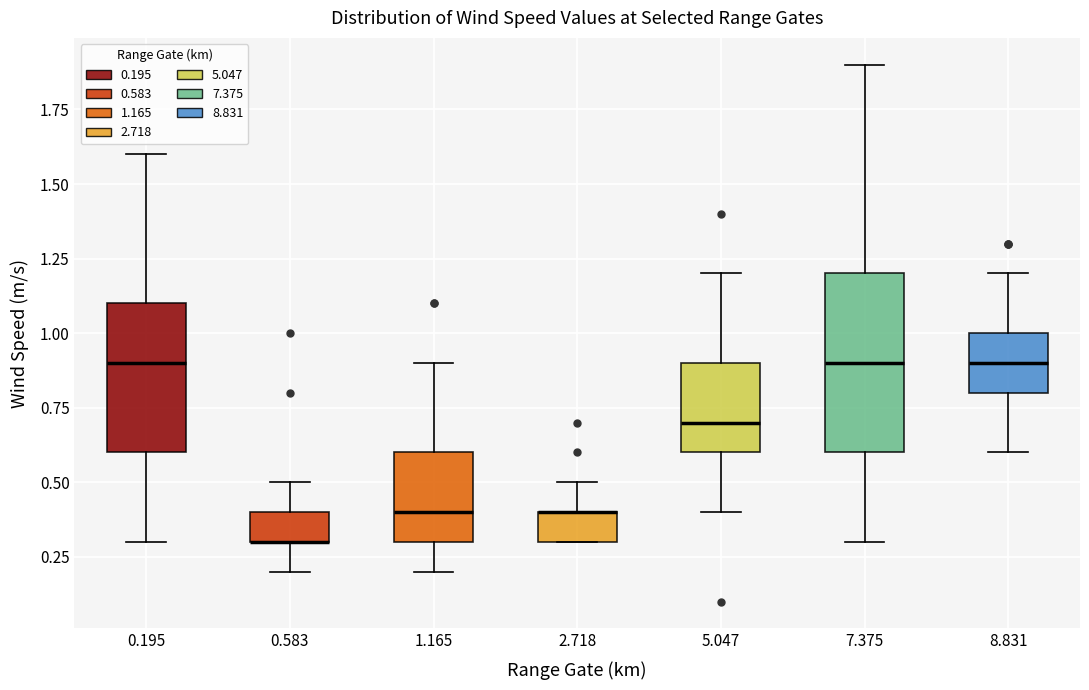

Reading left to right, read every box against the y-axis: the position of its median line, the range the box covers, and the ends of its whiskers. The values are not printed on the chart, so give them approximately, as read against the axis.

0.195: median 0.9, box 0.6 to 1.1, whiskers 0.3 to 1.6
0.583: median 0.3 (drawn on the box's lower edge), box 0.3 to 0.4, whiskers 0.2 to 0.5
1.165: median 0.4, box 0.3 to 0.6, whiskers 0.2 to 0.9
2.718: median 0.4 (drawn on the box's upper edge), box 0.3 to 0.4, whiskers 0.3 to 0.5
5.047: median 0.7, box 0.6 to 0.9, whiskers 0.4 to 1.2
7.375: median 0.9, box 0.6 to 1.2, whiskers 0.3 to 1.9
8.831: median 0.9, box 0.8 to 1.0, whiskers 0.6 to 1.2